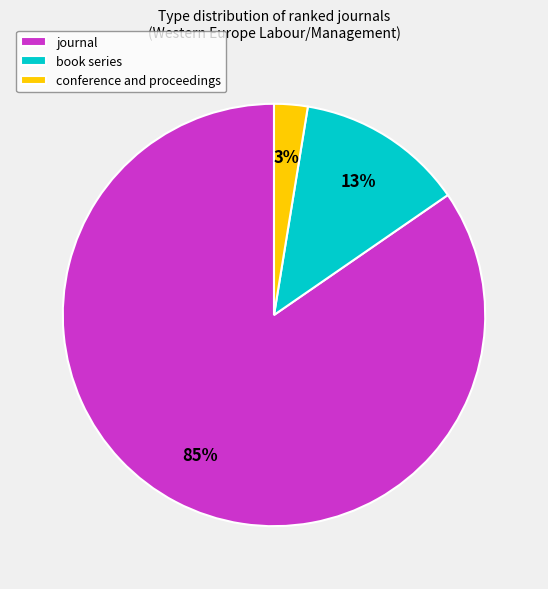

Which has a higher value, book series or journal?

journal